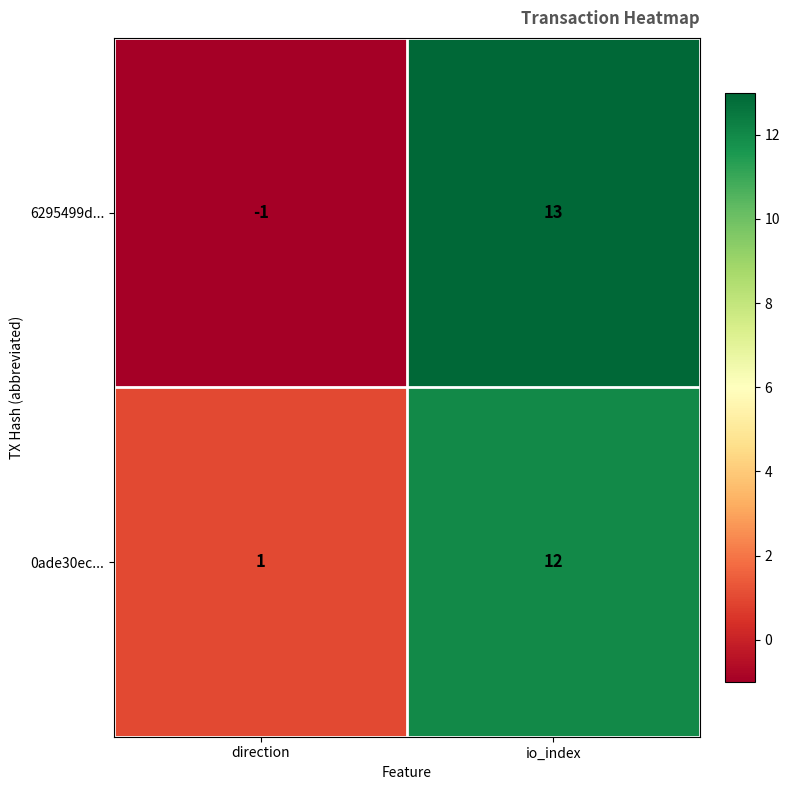

Where is 0ade30ec... nearest to the value 6?

direction